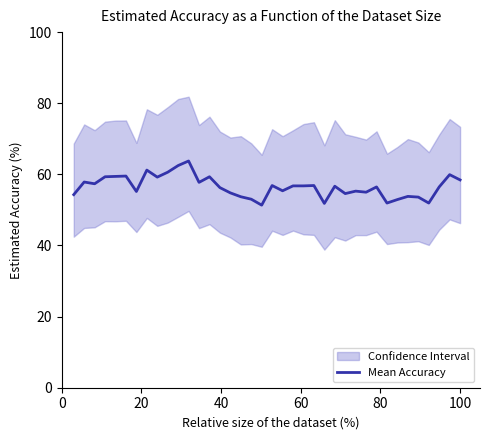

What is the greatest value displayed?

63.8